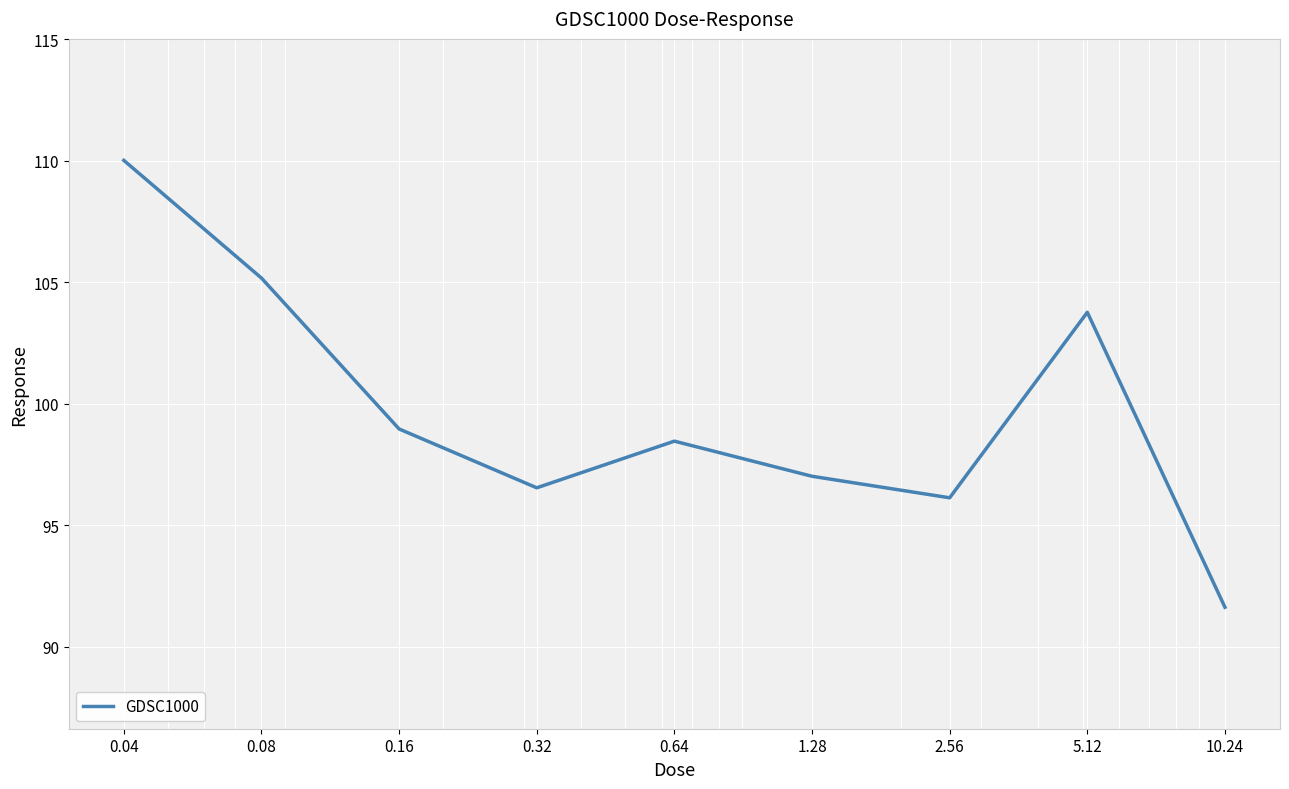

What is the minimum value shown in the chart?

91.6